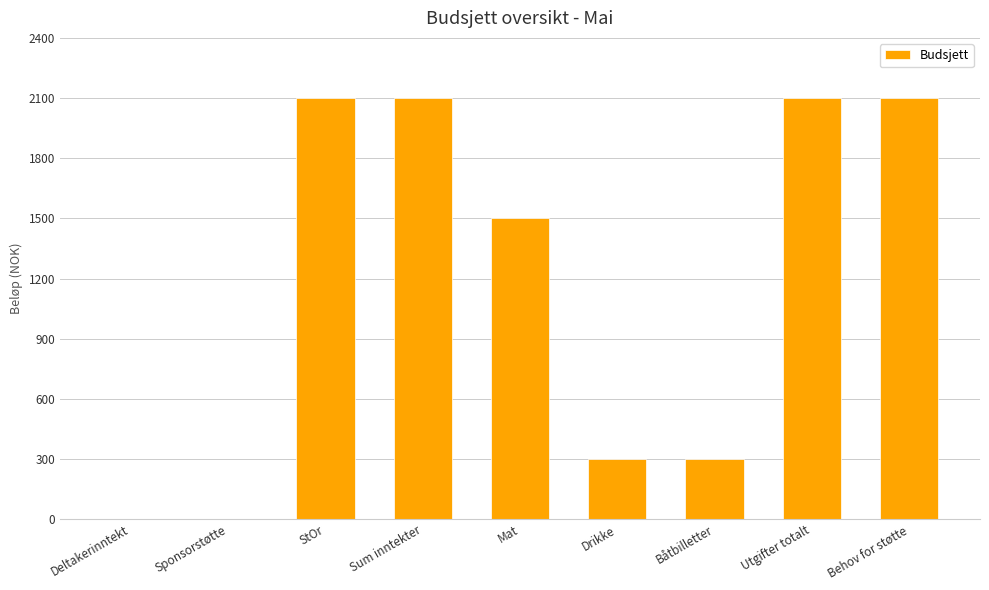

At which label is the value closest to 1050?

Mat